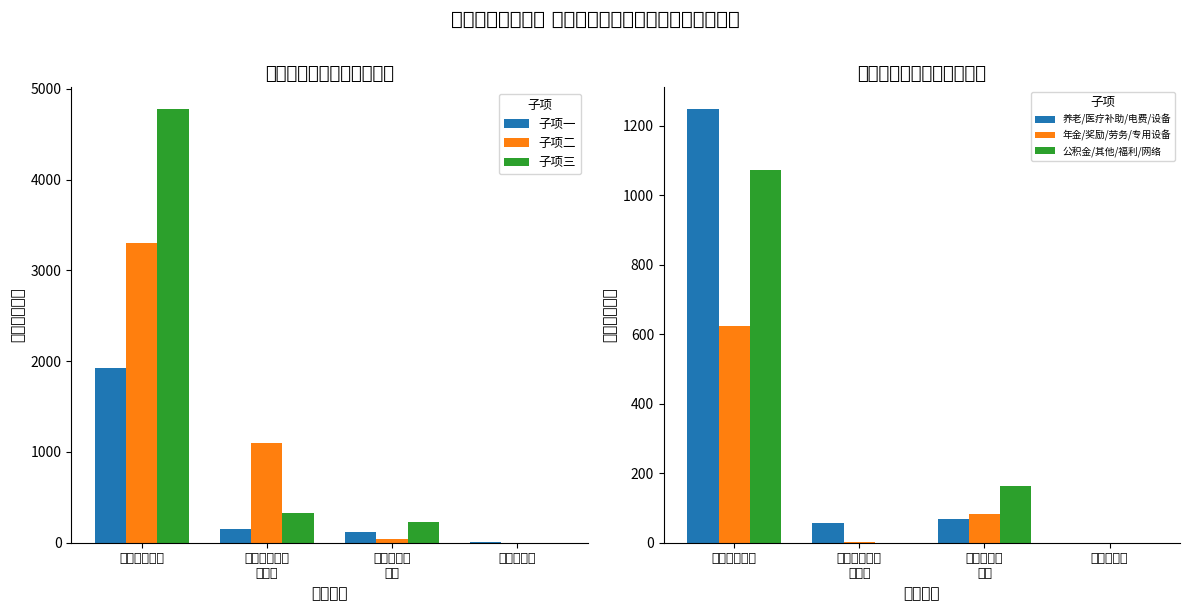

Where is 公积金/其他/福利/网络 nearest to the value 536?

商品和服务
支出